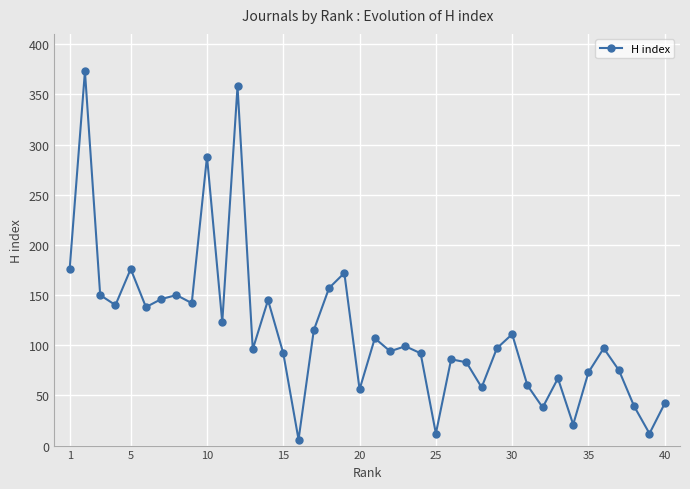

What is the greatest value displayed?

373